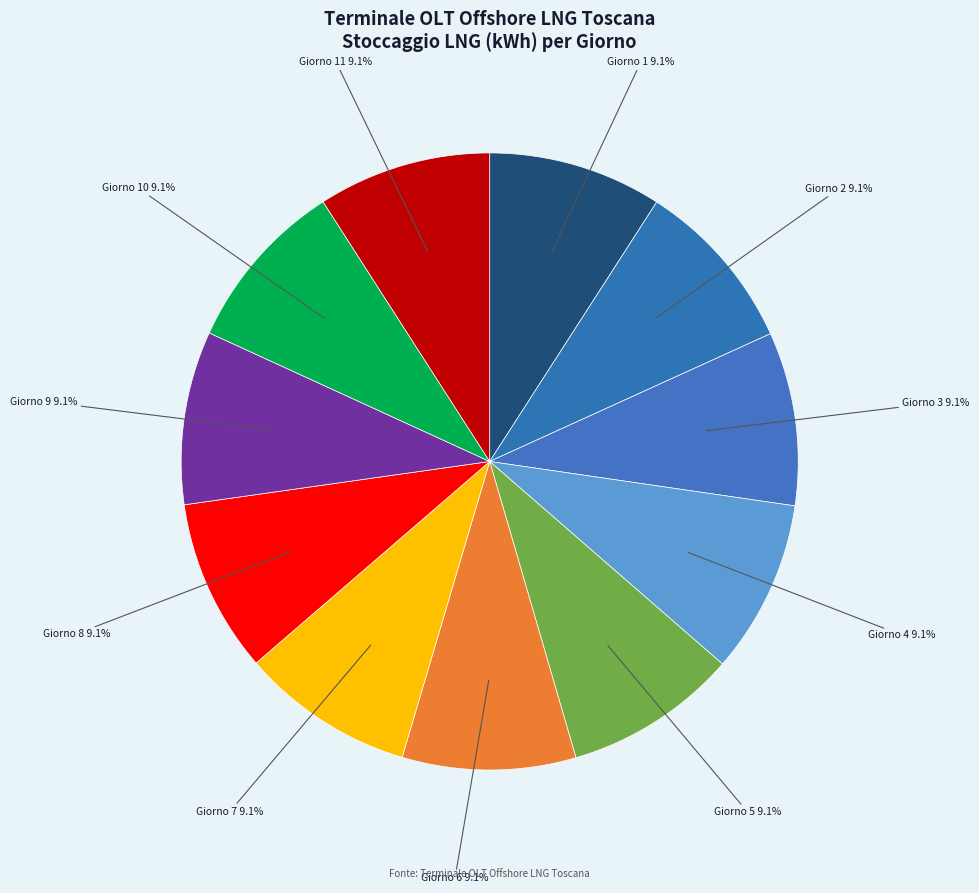

How many segments does this pie chart have?

11